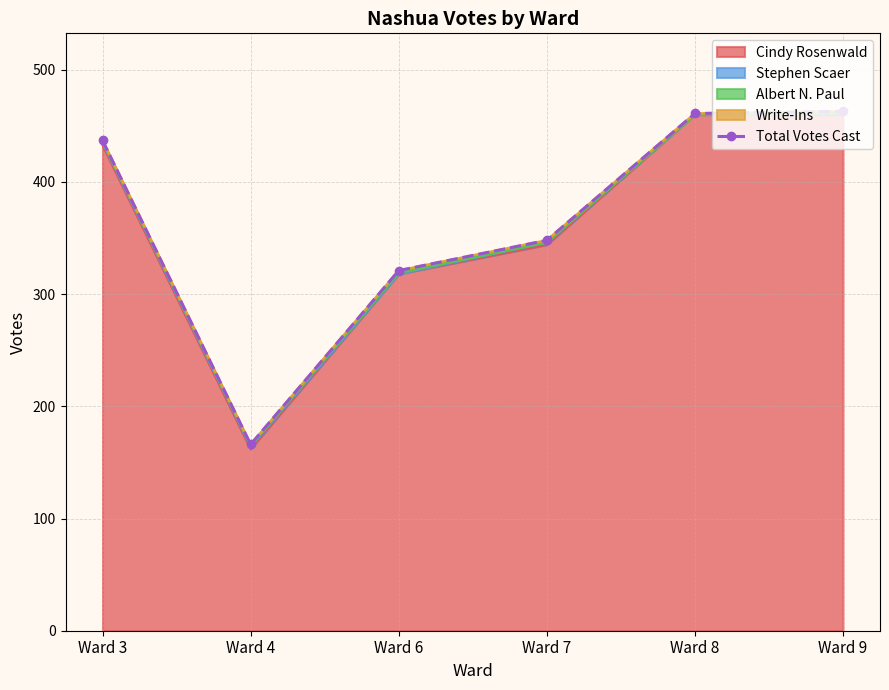

List the labels in order of value, smallest first.

Ward 4, Ward 6, Ward 7, Ward 3, Ward 8, Ward 9